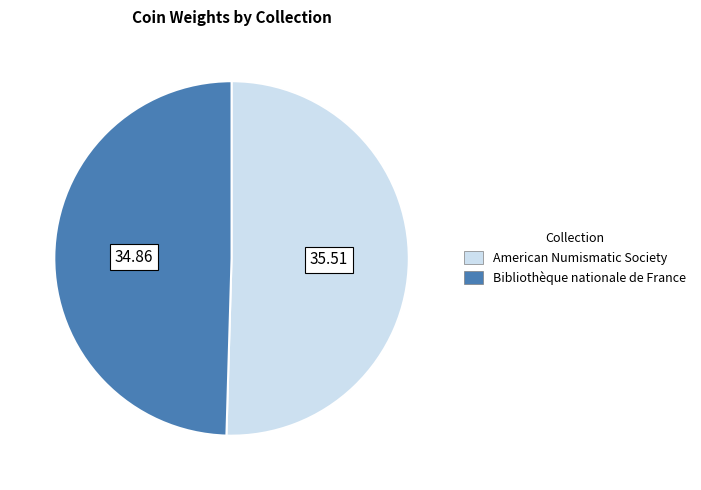

Rank the categories by value from highest to lowest.

American Numismatic Society, Bibliothèque nationale de France